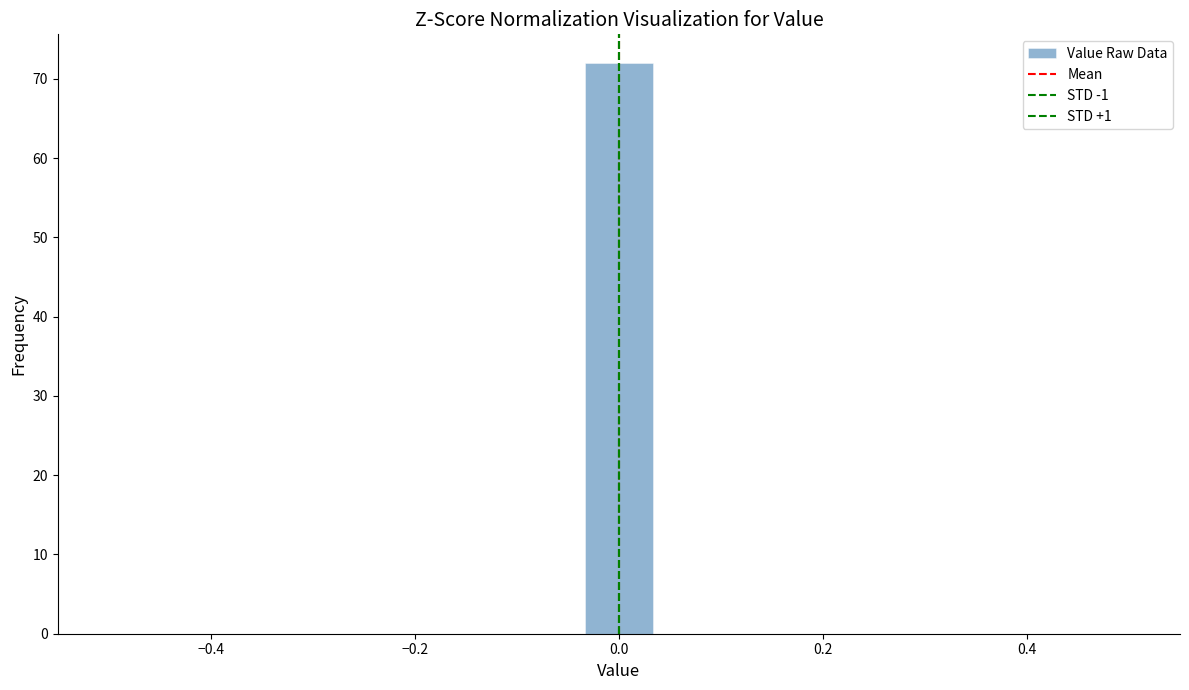

Read against the x-axis, roughly where is the centre of the tallest bar?

0.00